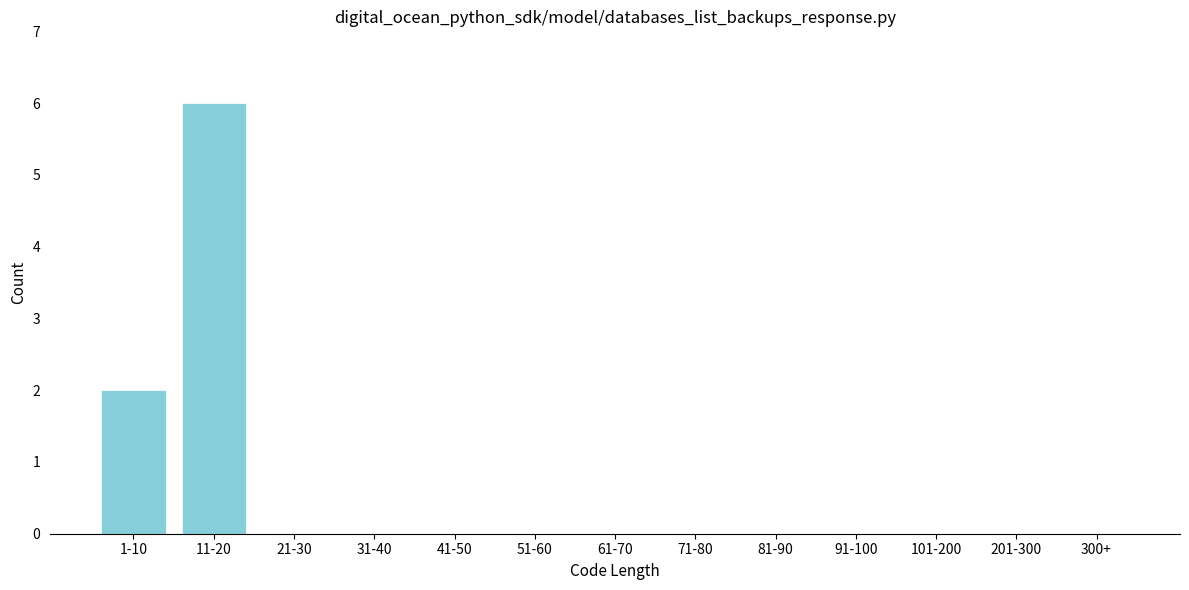

Reading left to right, transcribe all the data shown in this chart.

1-10=2	11-20=6	21-30=0	31-40=0	41-50=0	51-60=0	61-70=0	71-80=0	81-90=0	91-100=0	101-200=0	201-300=0	300+=0